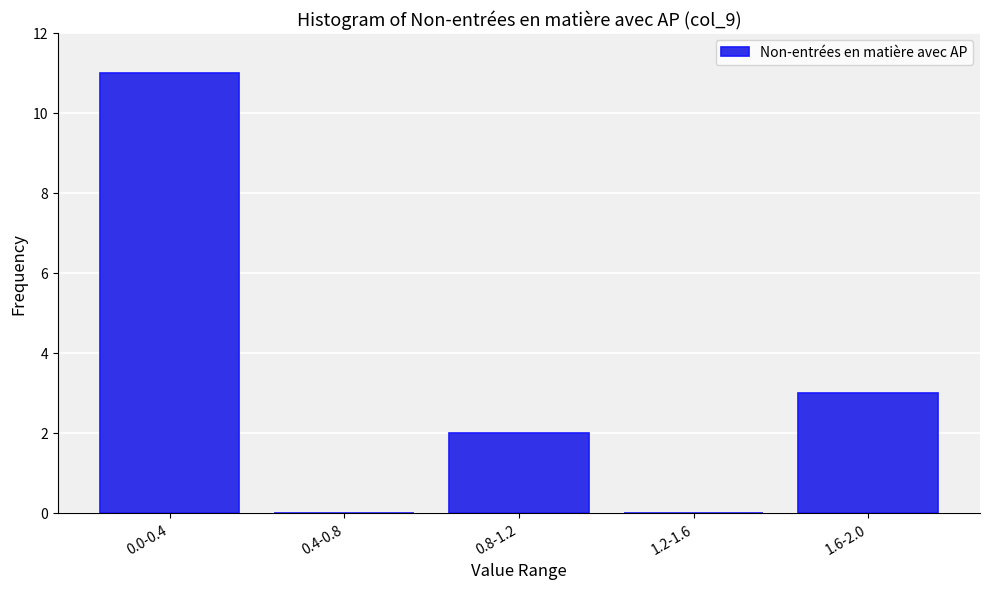

Reading left to right, what are all the values shown in this chart?

0.0-0.4=11	0.4-0.8=0	0.8-1.2=2	1.2-1.6=0	1.6-2.0=3